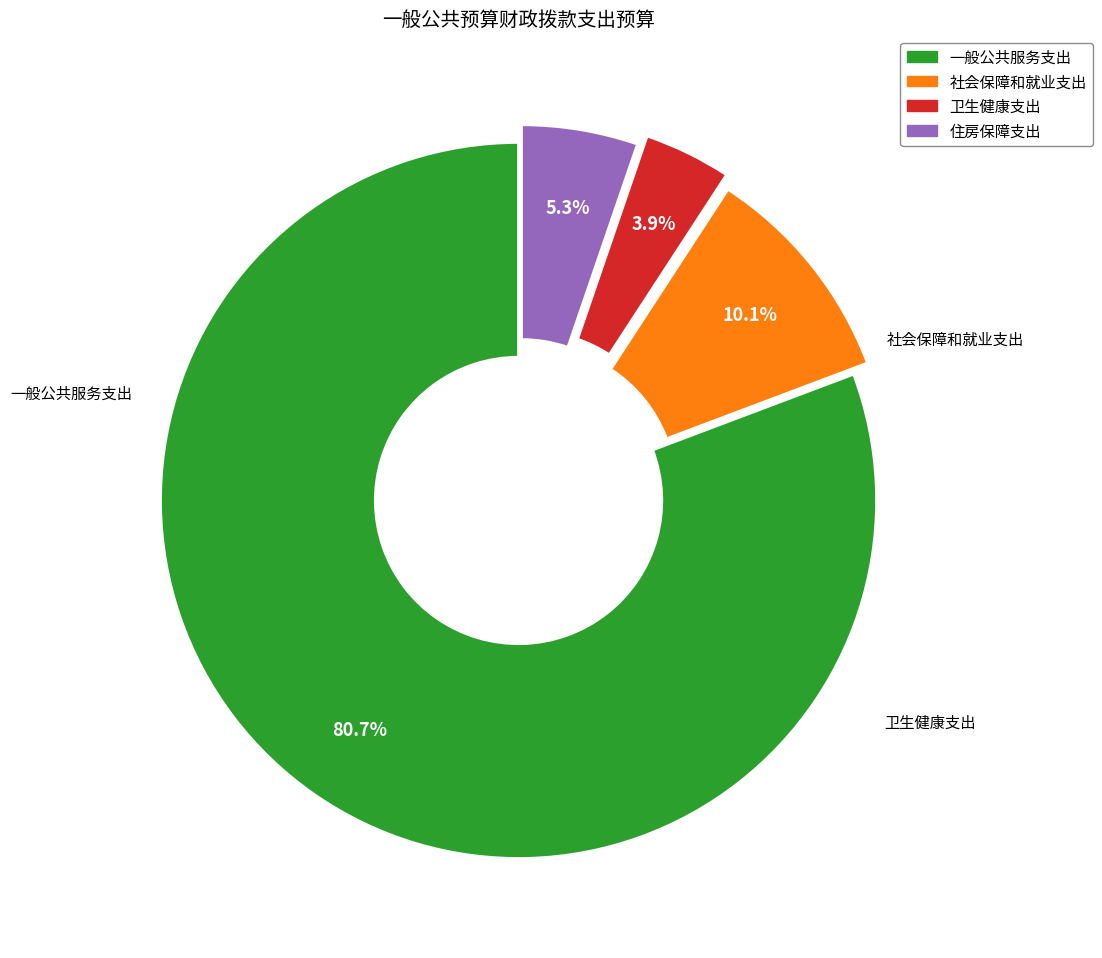

How many slices are in this pie chart?

4